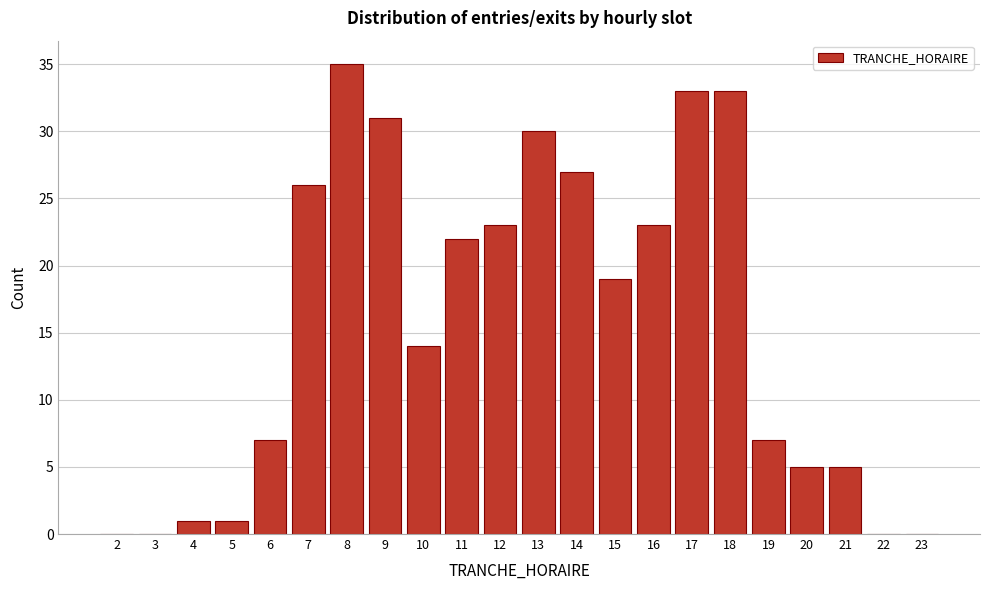

Reading left to right, transcribe this chart: for each bar, give the range it covers on the x-axis and its height. The values are not printed on the chart, so give them approximately, as read against the axis.

1.5 to 2.5: 0
2.5 to 3.5: 0
3.5 to 4.5: 1
4.5 to 5.5: 1
5.5 to 6.5: 7
6.5 to 7.5: 26
7.5 to 8.5: 35
8.5 to 9.5: 31
9.5 to 10.5: 14
10.5 to 11.5: 22
11.5 to 12.5: 23
12.5 to 13.5: 30
13.5 to 14.5: 27
14.5 to 15.5: 19
15.5 to 16.5: 23
16.5 to 17.5: 33
17.5 to 18.5: 33
18.5 to 19.5: 7
19.5 to 20.5: 5
20.5 to 21.5: 5
21.5 to 22.5: 0
22.5 to 23.5: 0